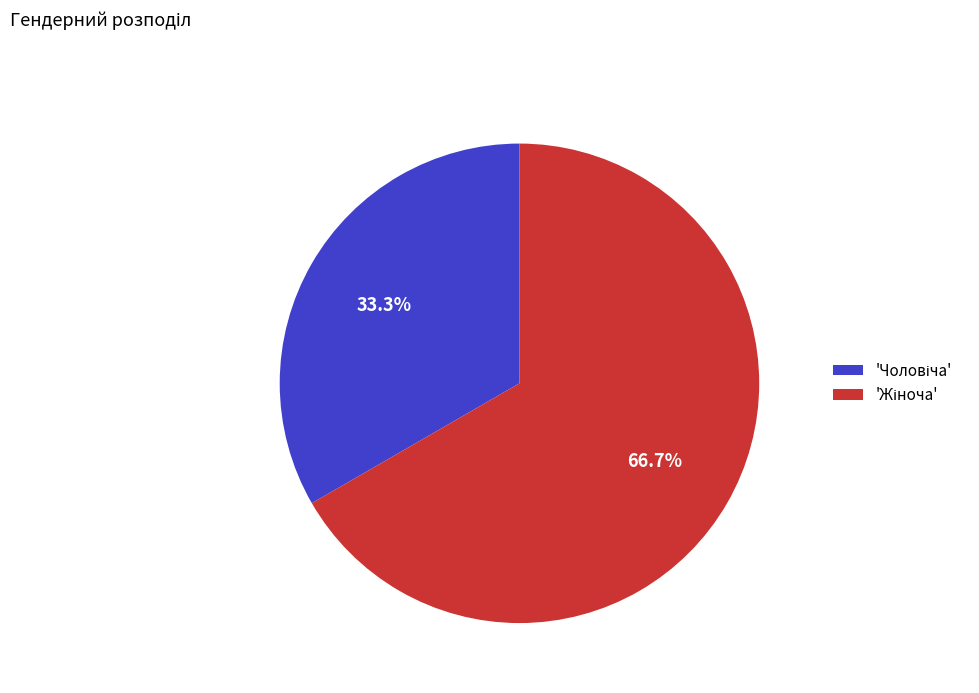

Is there any slice that represents more than half of the pie?

Yes